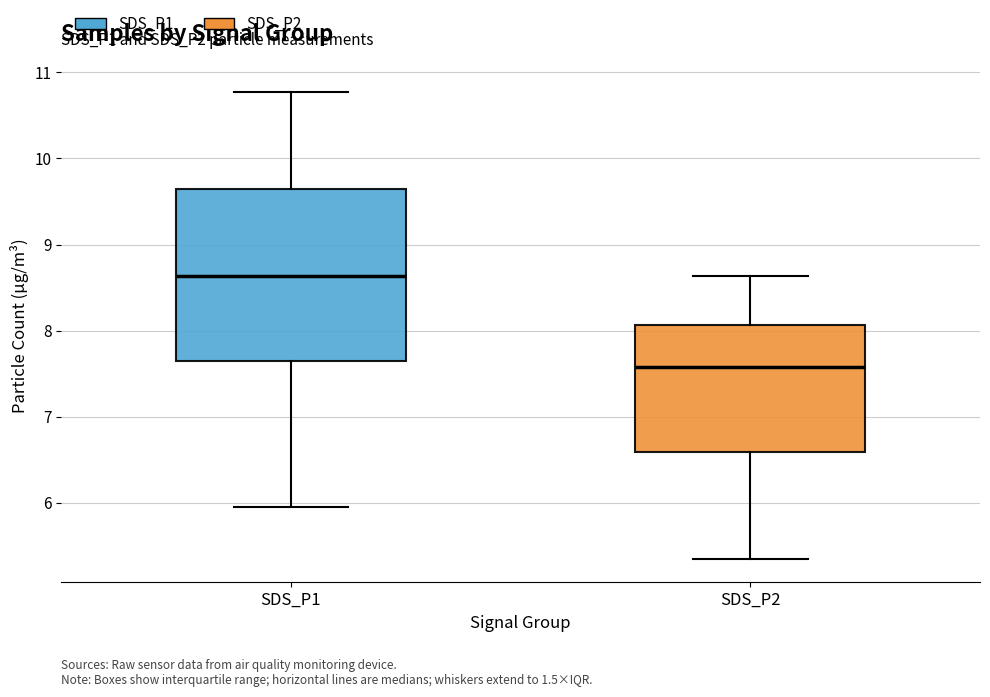

Which box's median line is the lowest?

SDS_P2